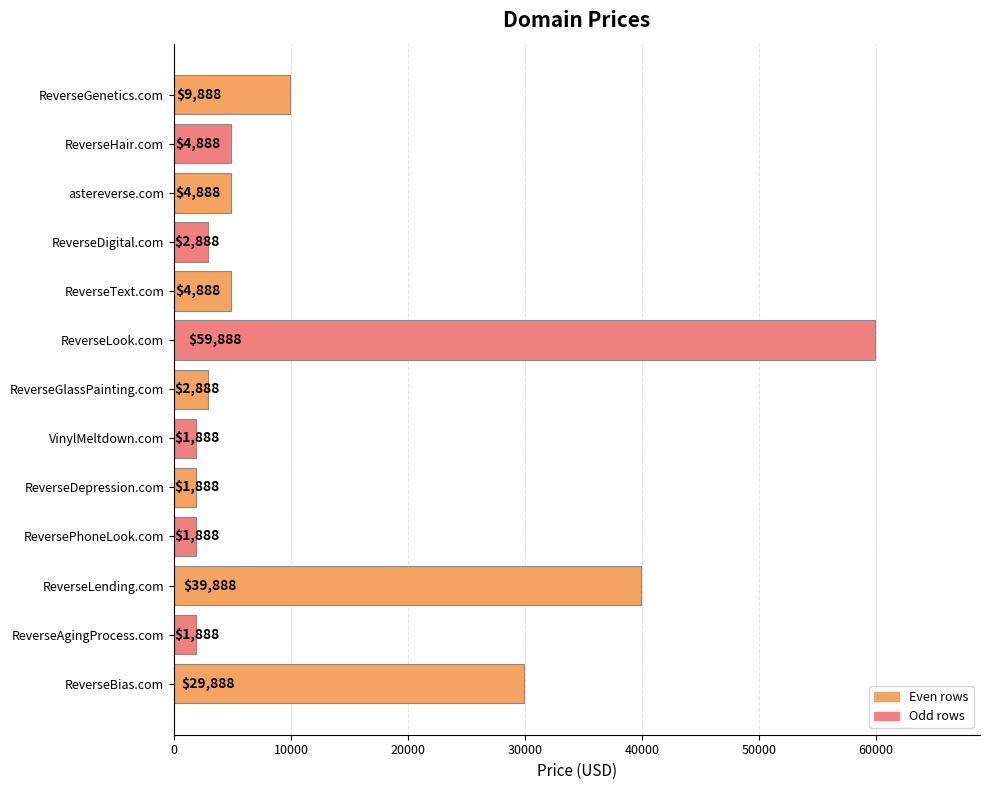

Reading top to bottom, what are all the values shown in this chart?

9888	4888	4888	2888	4888	59888	2888	1888	1888	1888	39888	1888	29888